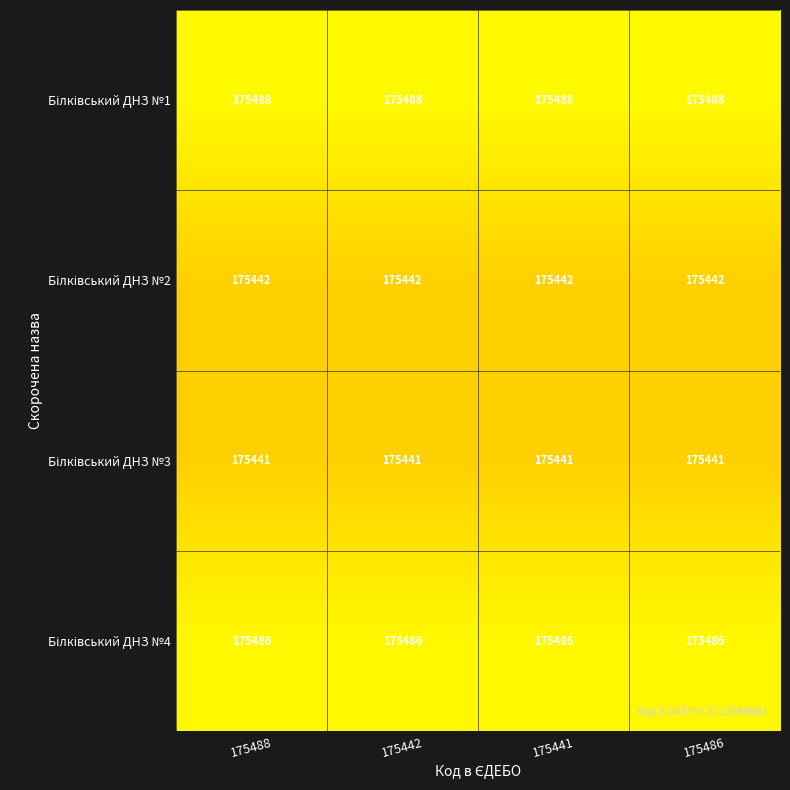

At how many categories does at least one series exceed 175480?

4